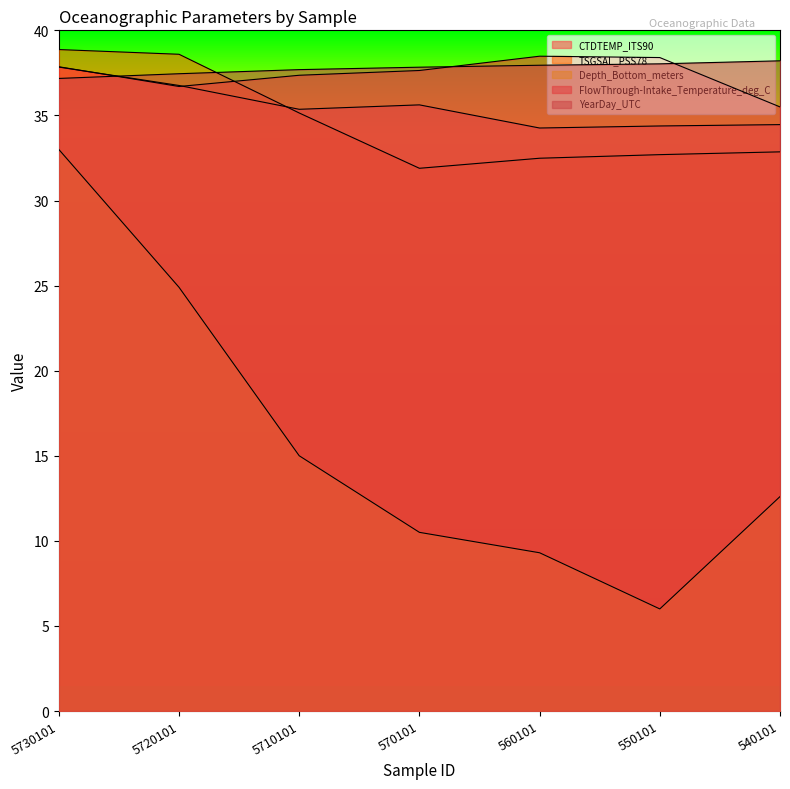

What are all the series names shown in the legend?

CTDTEMP_ITS90, TSGSAL_PSS78, Depth_Bottom_meters, FlowThrough-Intake_Temperature_deg_C, YearDay_UTC